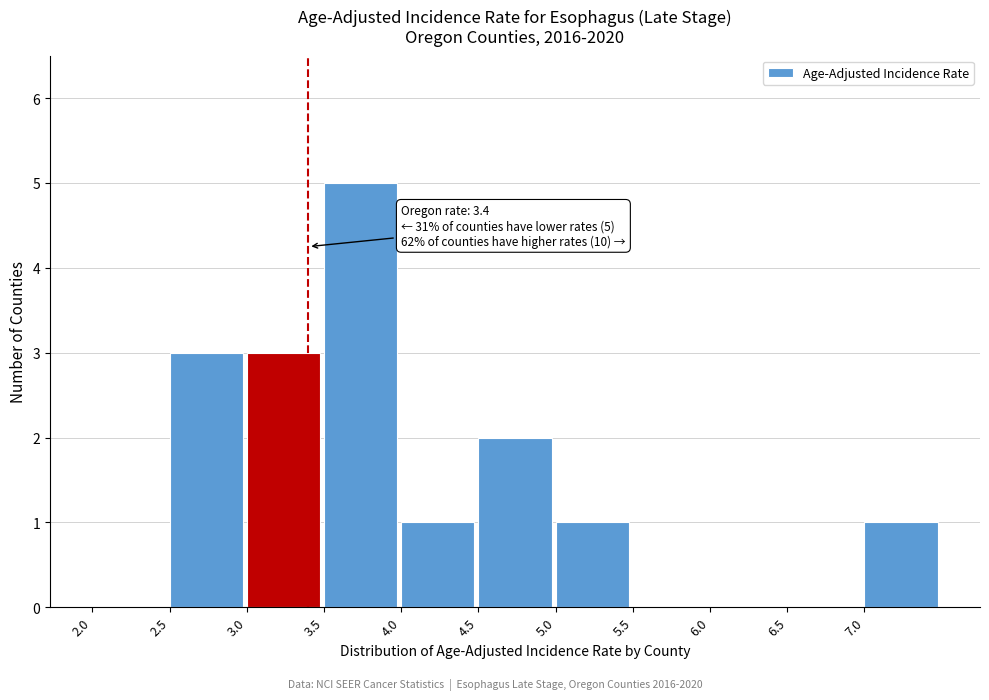

Which range on the x-axis has the tallest bar?

3.5 to 4.0